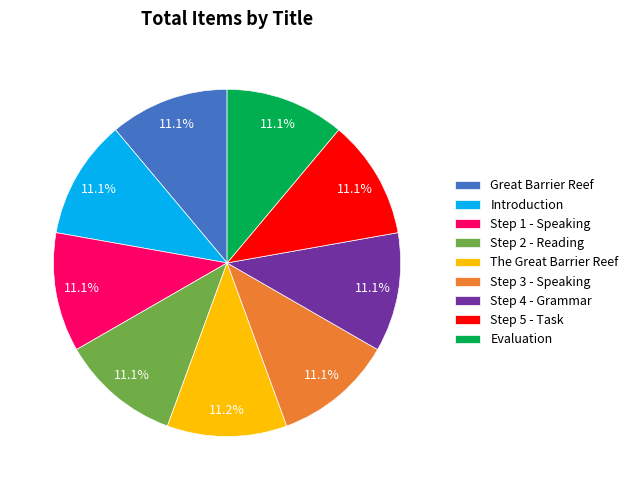

What is the ratio of the value at Step 4 - Grammar to the value at Step 1 - Speaking?

1.0